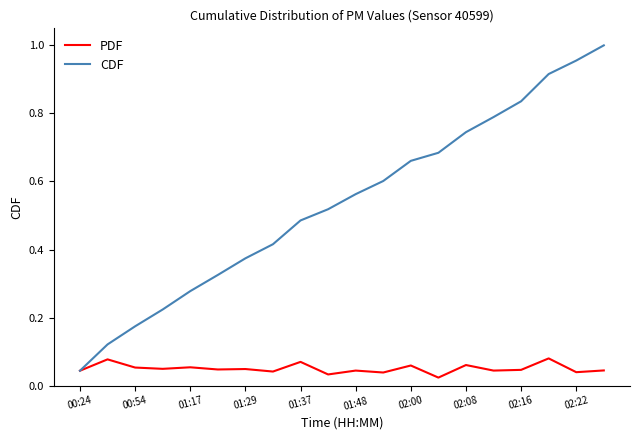

Which series has the largest range (max minus min)?

CDF